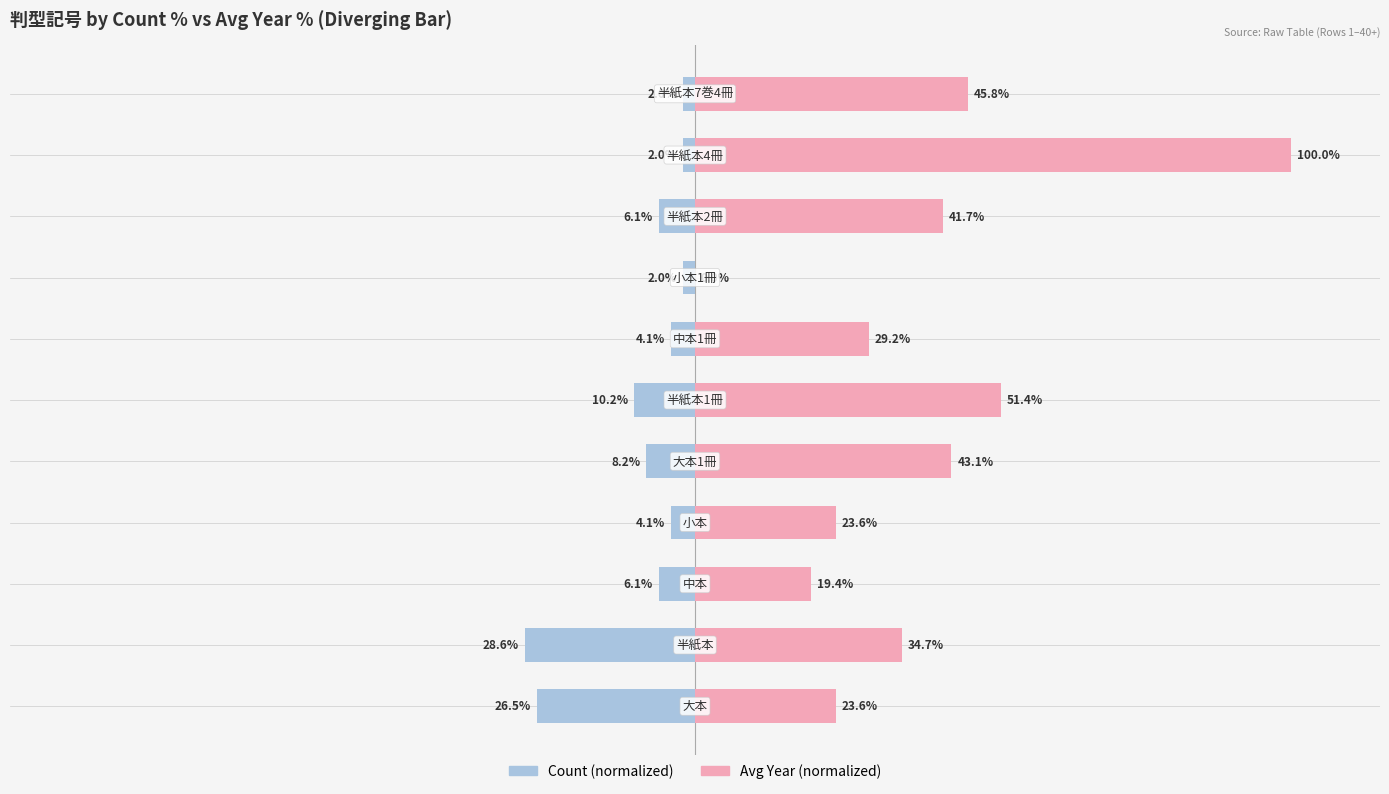

Reading left to right, extract all data points from this chart.

Count (normalized): 0=-26.5	1=-28.6	2=-6.1	3=-4.1	4=-8.2	5=-10.2	6=-4.1	7=-2.0	8=-6.1	9=-2.0	10=-2.0
Avg Year (normalized): 0=23.6	1=34.7	2=19.4	3=23.6	4=43.1	5=51.4	6=29.2	7=0.0	8=41.7	9=100.0	10=45.8